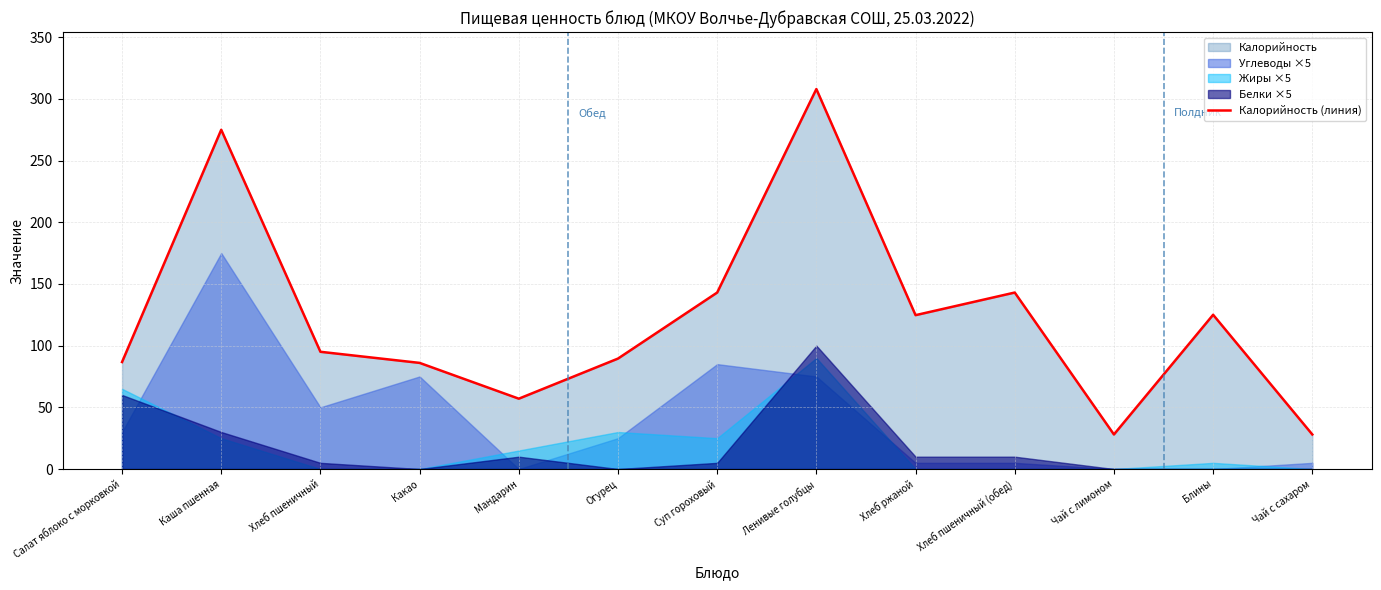

True or false: the data shows 81.9 at Суп гороховый.

False